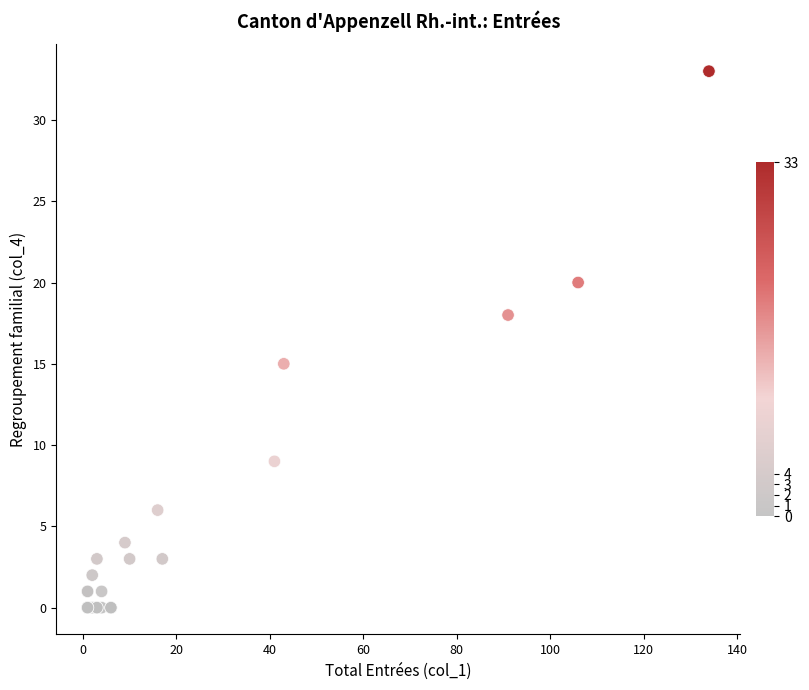

What Y value in the scatter plot is closest to 16?

15